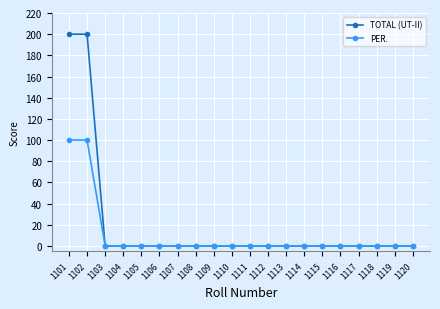

What is the difference between the maximum and minimum values in the PER. series?

100